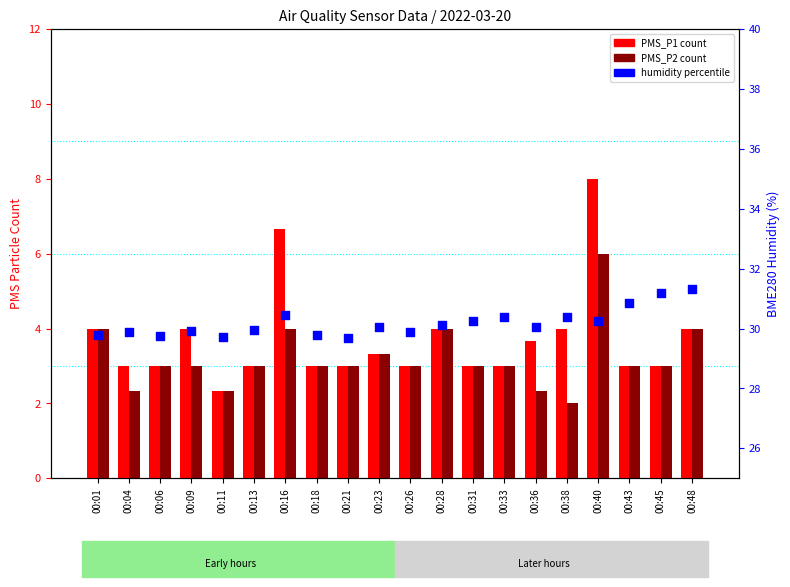

What is the total value across all series at 00:31?

36.3